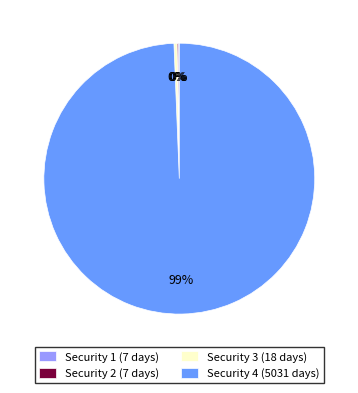

To the nearest percent, what is the average slice percentage?

25%